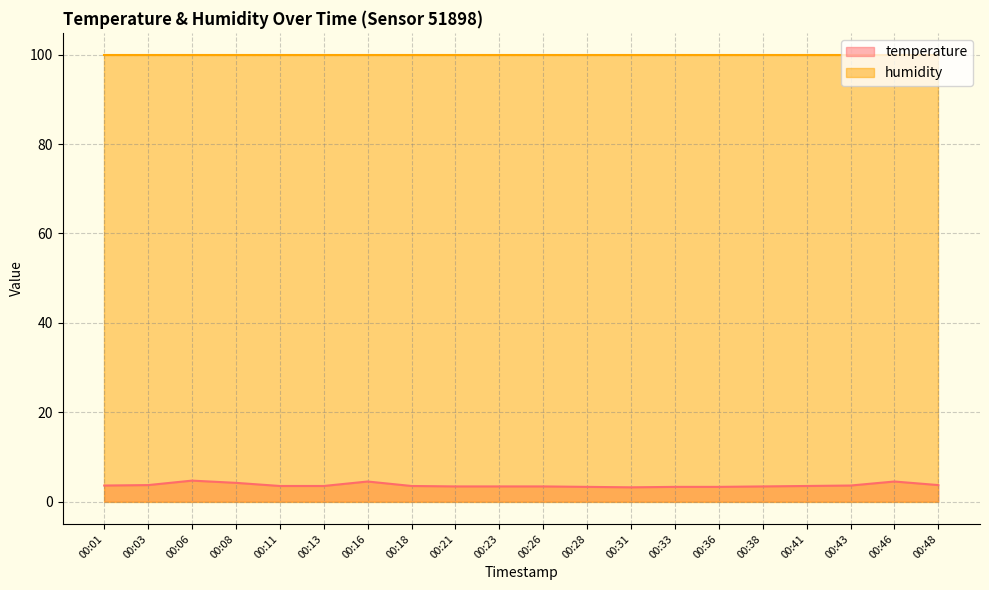

What is the ratio of the value at 00:31 to the value at 00:01?

0.9